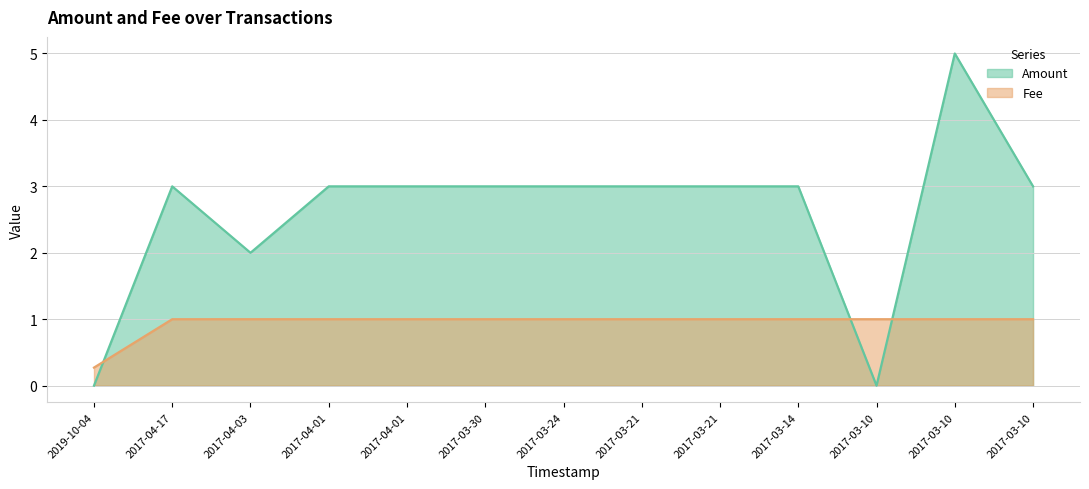

What is the total value across all series at 2019-10-04?

0.3